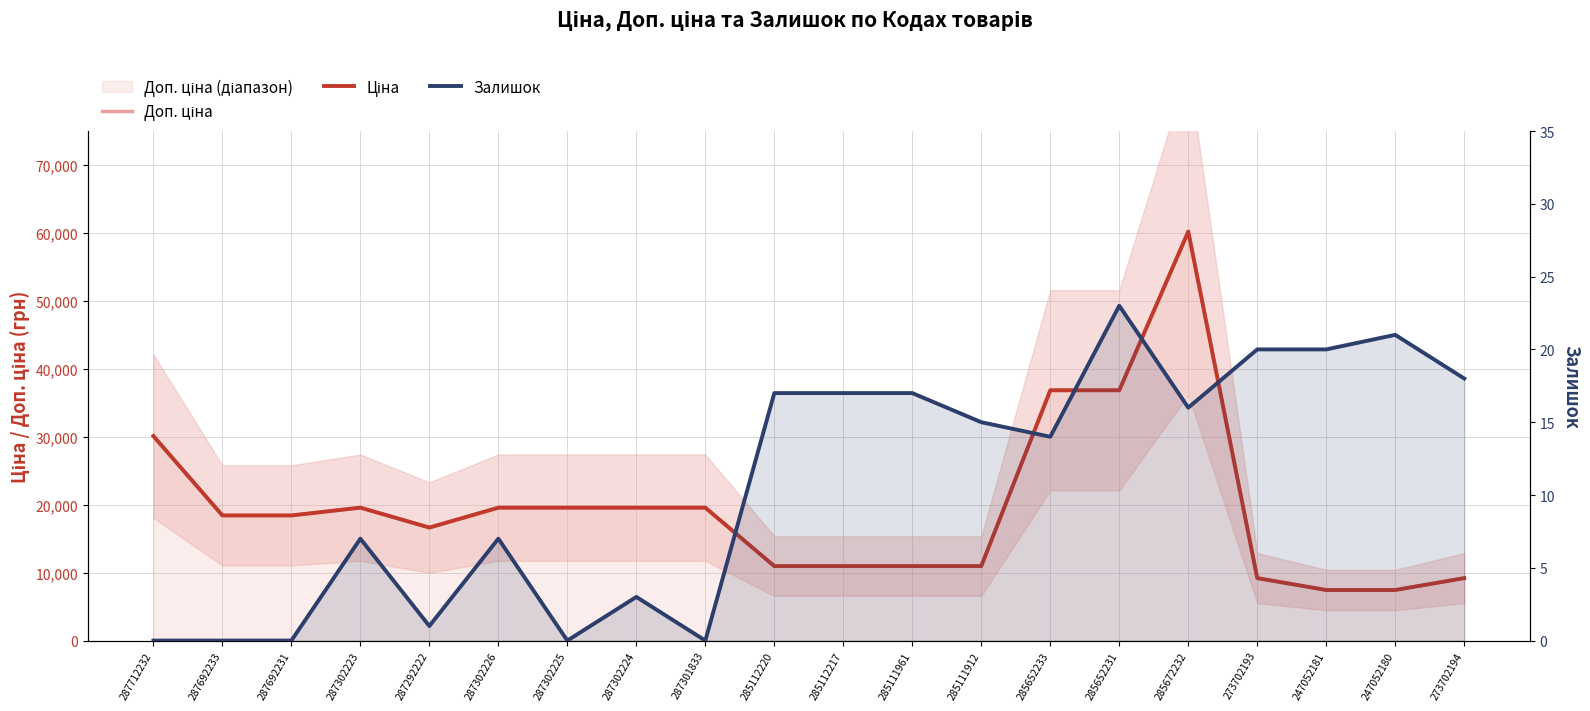

What is the difference between the Доп. ціна values at 285112220 and 273702194?

1768.1